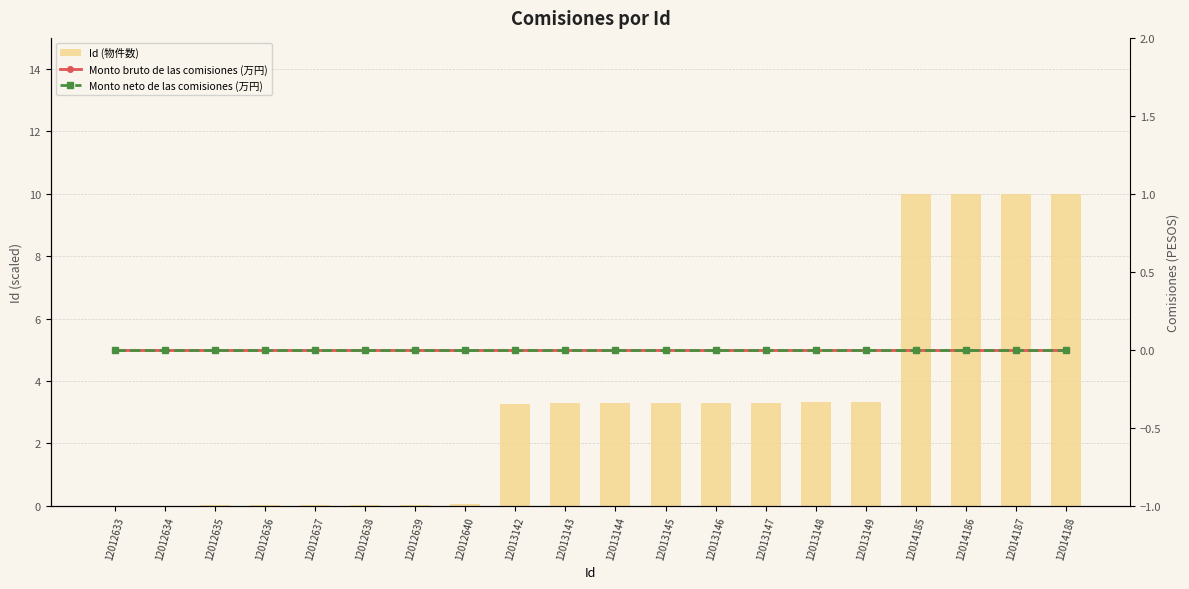

What is the sum of the Id (物件数) values at 12013144 and 12014187?

13.3